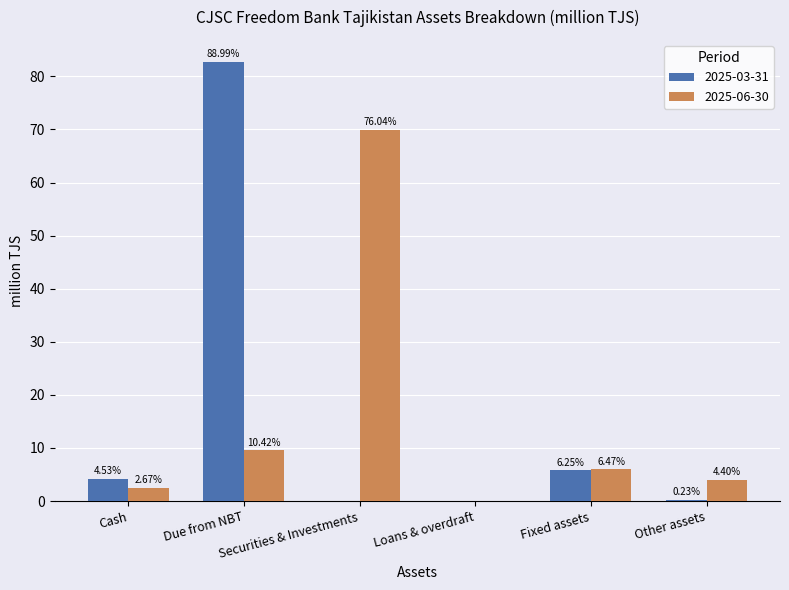

At which category does the chart reach its minimum across all series?

Securities & Investments